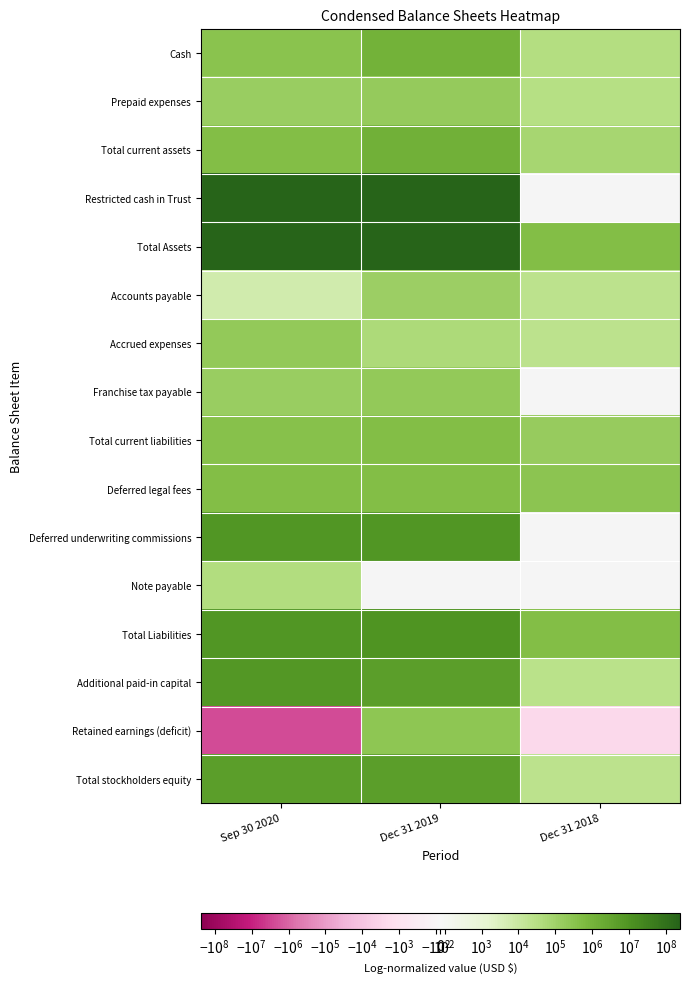

Which category has the highest value in the Retained earnings (deficit) series?

Dec 31 2019